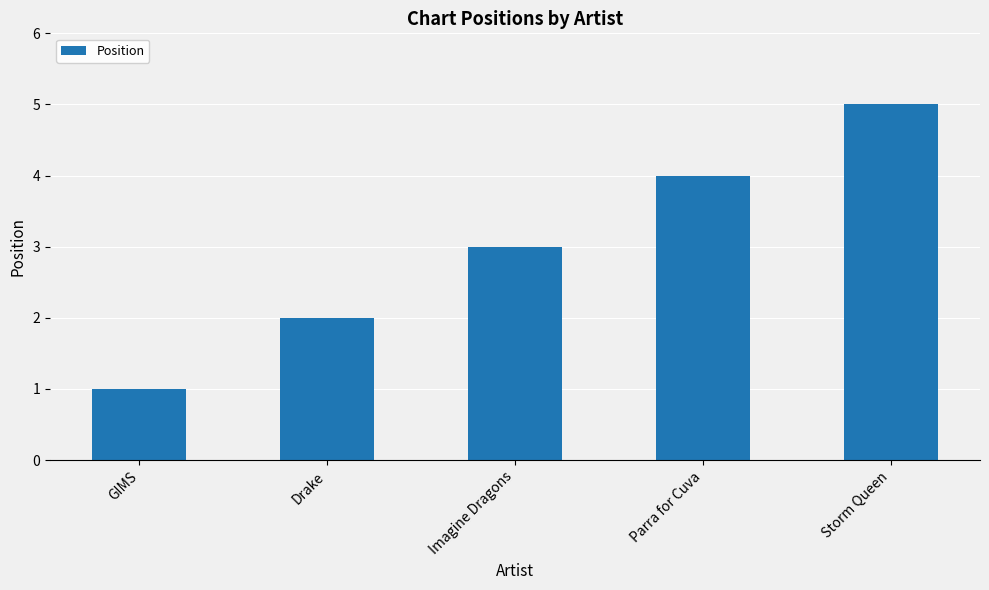

How many categories are shown in the chart?

5